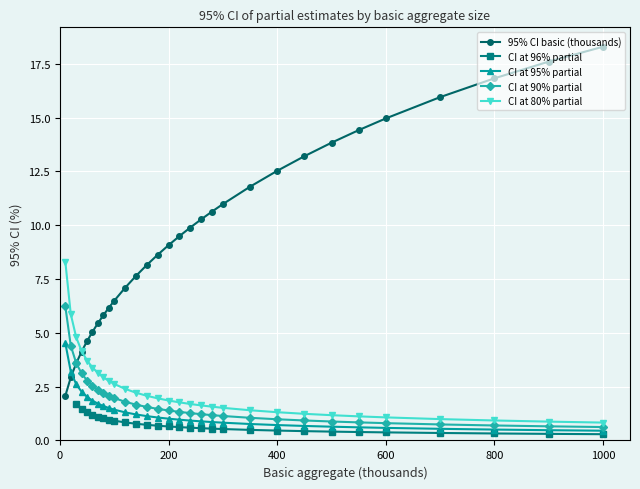

What is the minimum value for CI at 95% partial?

0.5